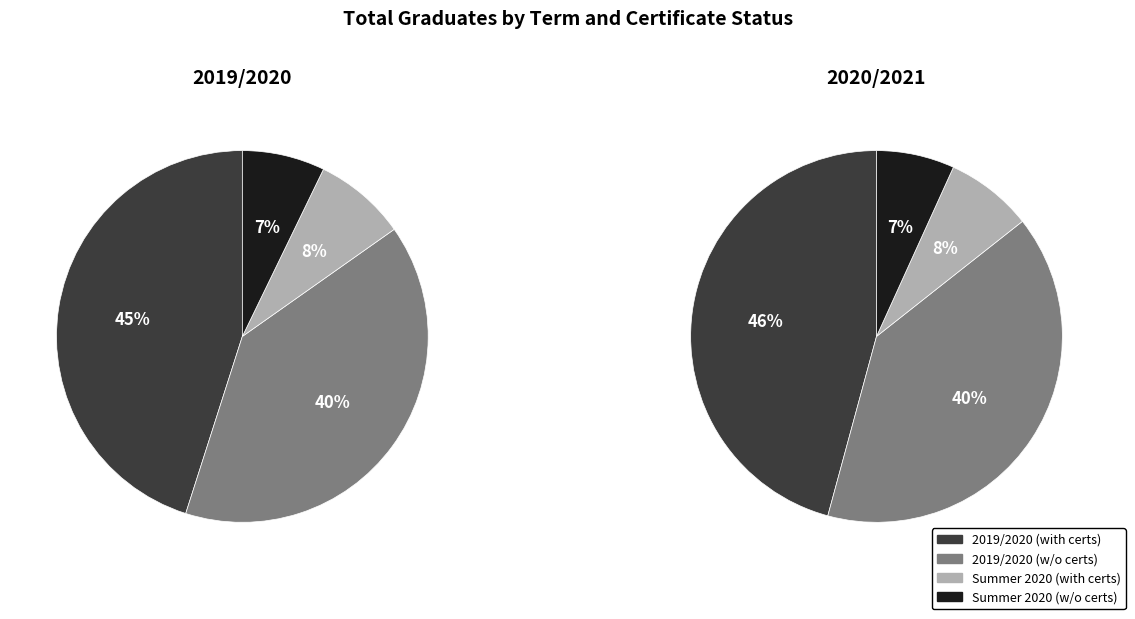

Is it true that 2019/2020 (with certs) is 39% of the pie?

False